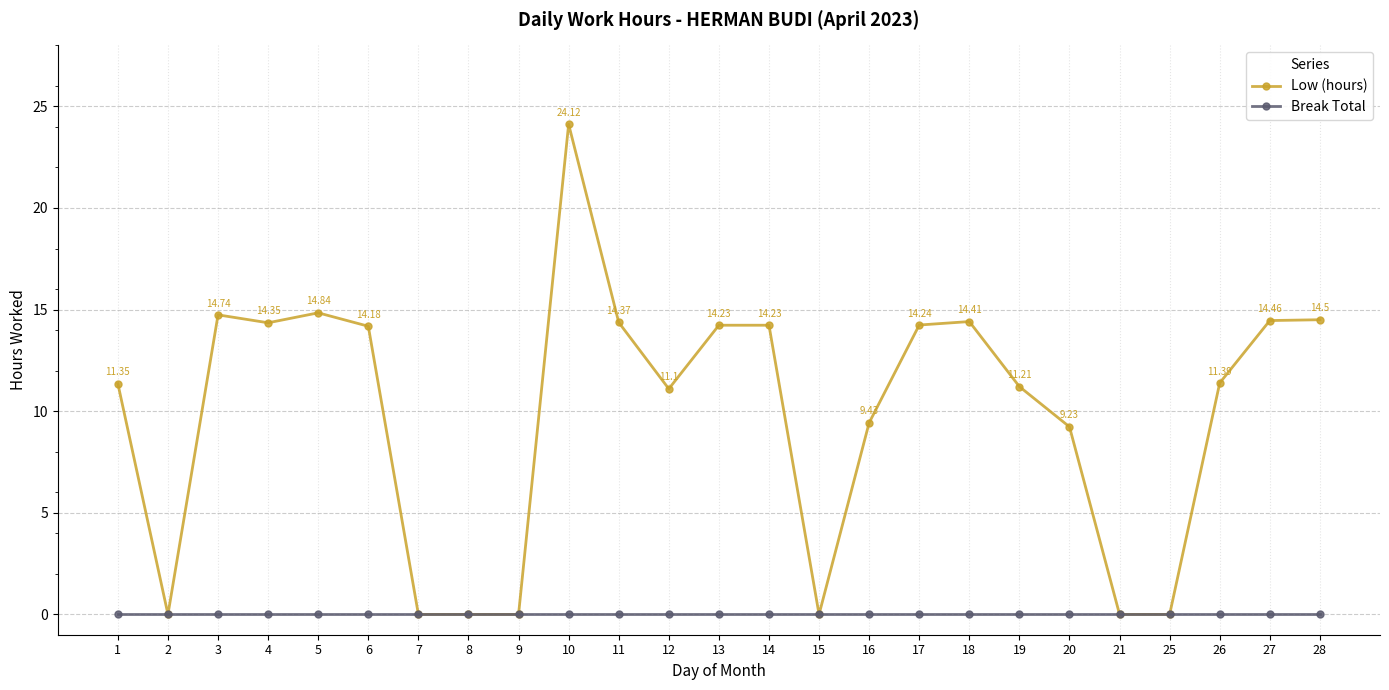

Is the value of Low (hours) at 20 greater than the value of Break Total at 5?

Yes